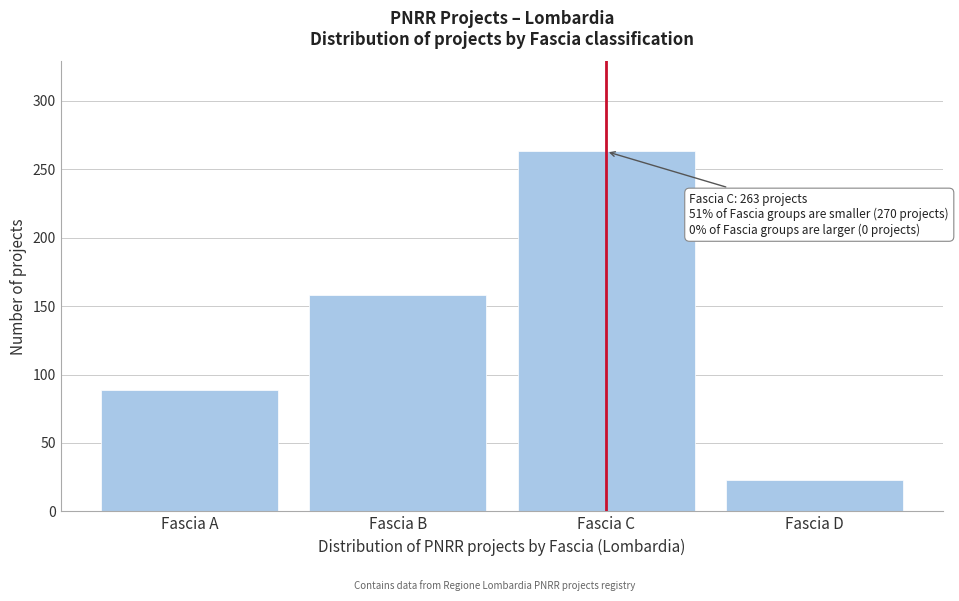

Reading right to left, list all the values displayed in this chart.

Fascia D=23	Fascia C=263	Fascia B=158	Fascia A=89